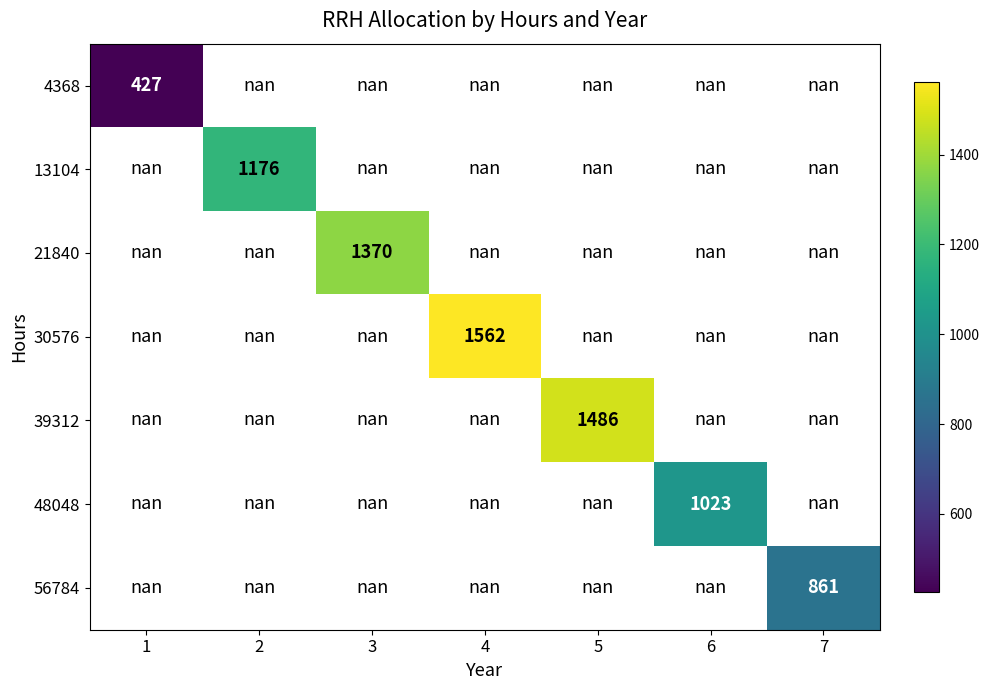

True or false: 48048 has a value of 1023.0 at 6.

True